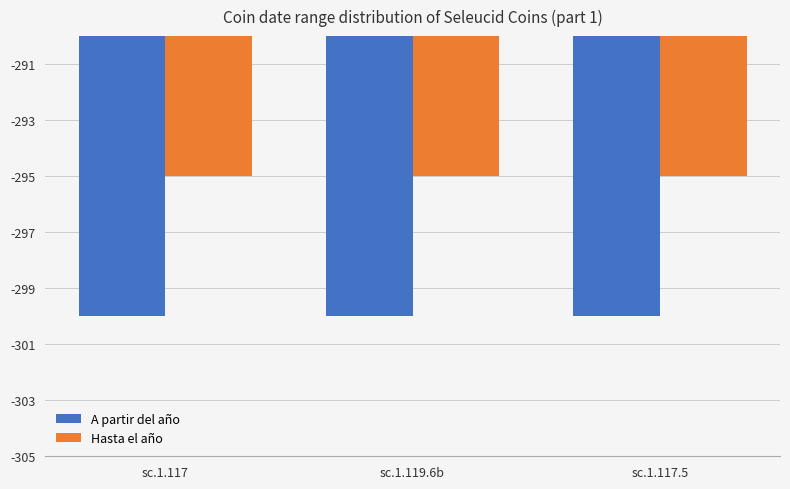

What is the total value across all series at sc.1.117?

-595